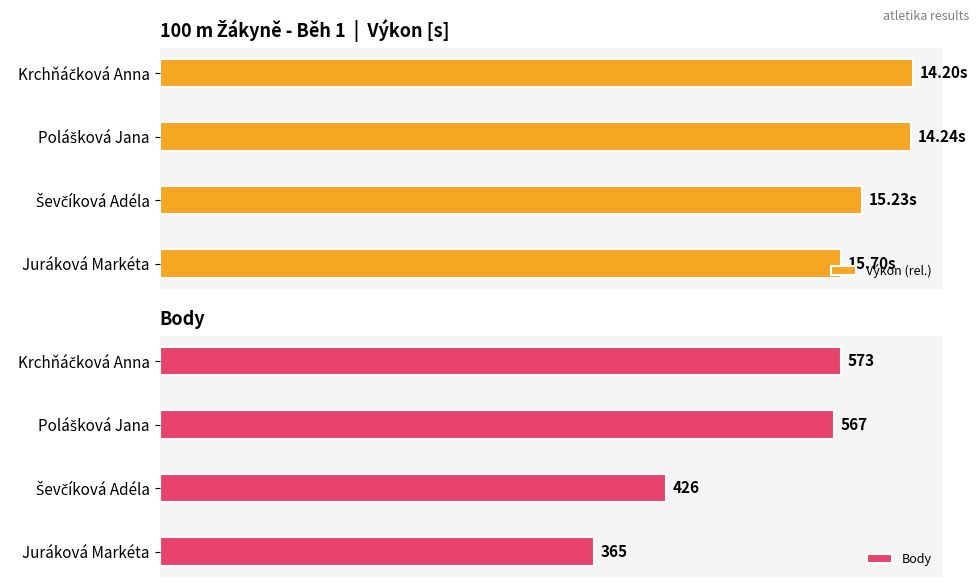

List the series in order of their peak value, highest first.

Výkon (rel.), Body